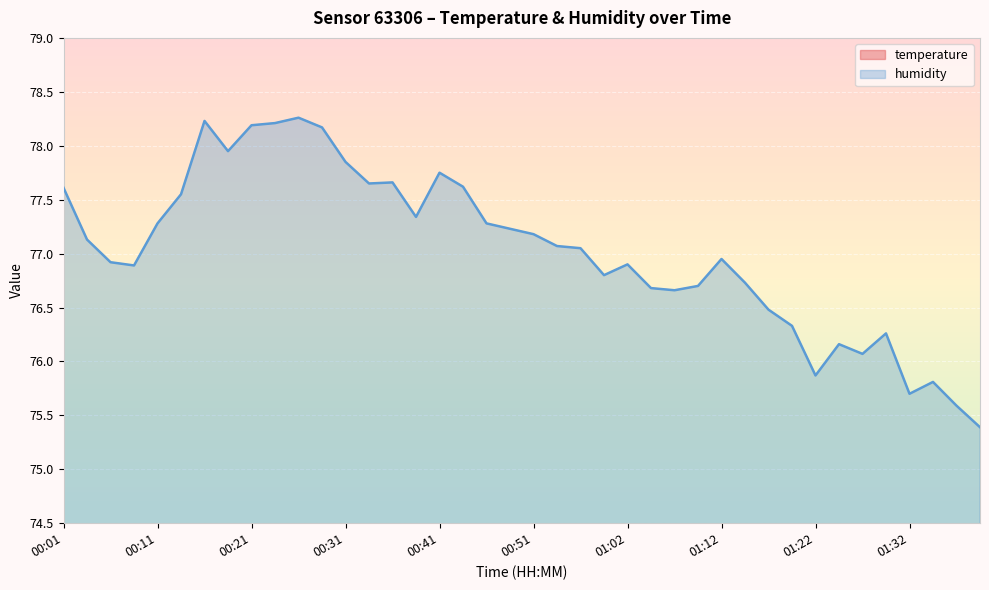

Rank the categories by temperature value from lowest to highest.

00:26, 00:16, 00:23, 00:21, 00:18, 01:17, 00:13, 00:08, 00:29, 01:09, 01:14, 00:39, 00:01, 01:24, 01:32, 01:12, 01:19, 00:11, 00:41, 00:31, 01:22, 01:27, 00:36, 00:54, 01:29, 00:56, 00:34, 00:03, 01:04, 01:07, 00:44, 00:06, 00:59, 01:02, 00:46, 00:49, 00:51, 01:34, 01:37, 01:40